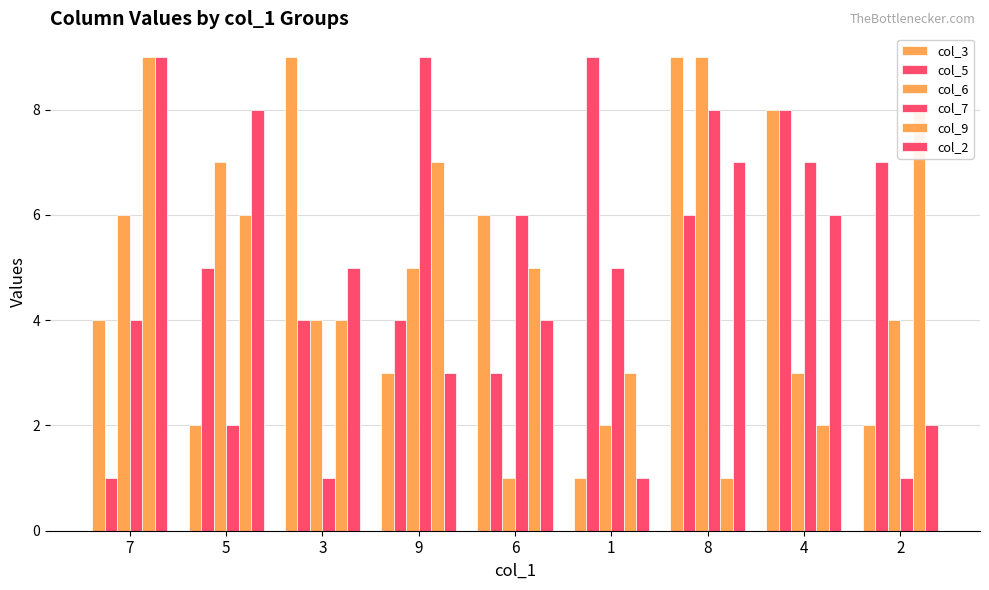

Count the number of categories in the chart.

9